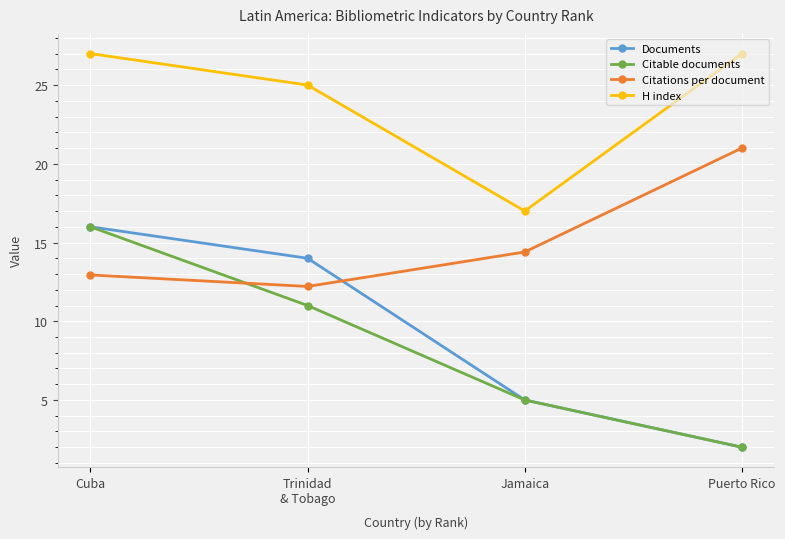

Count the Citable documents values in the range 5 to 16.

3